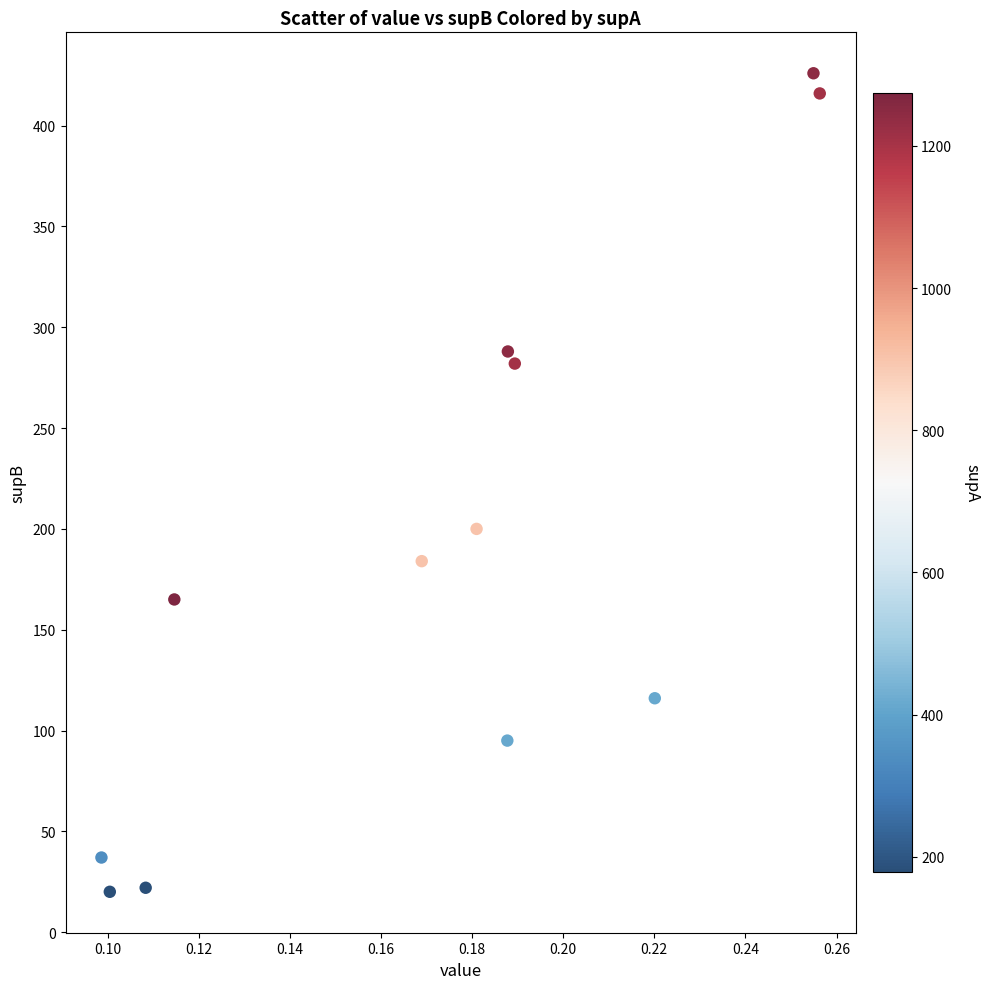

What is the average Y value?

188